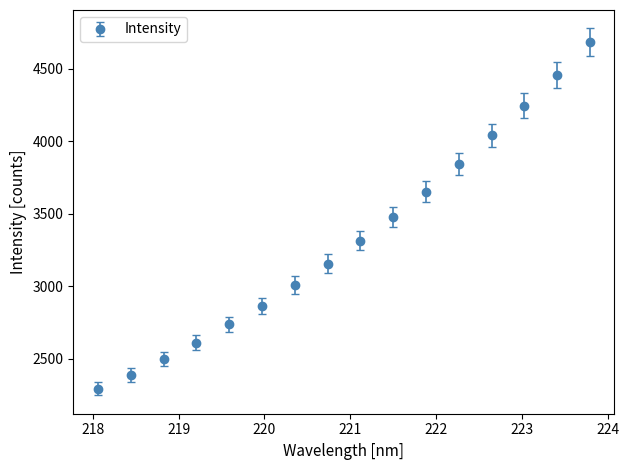

True or false: there are more than 1 points higher than both neighbors.

False